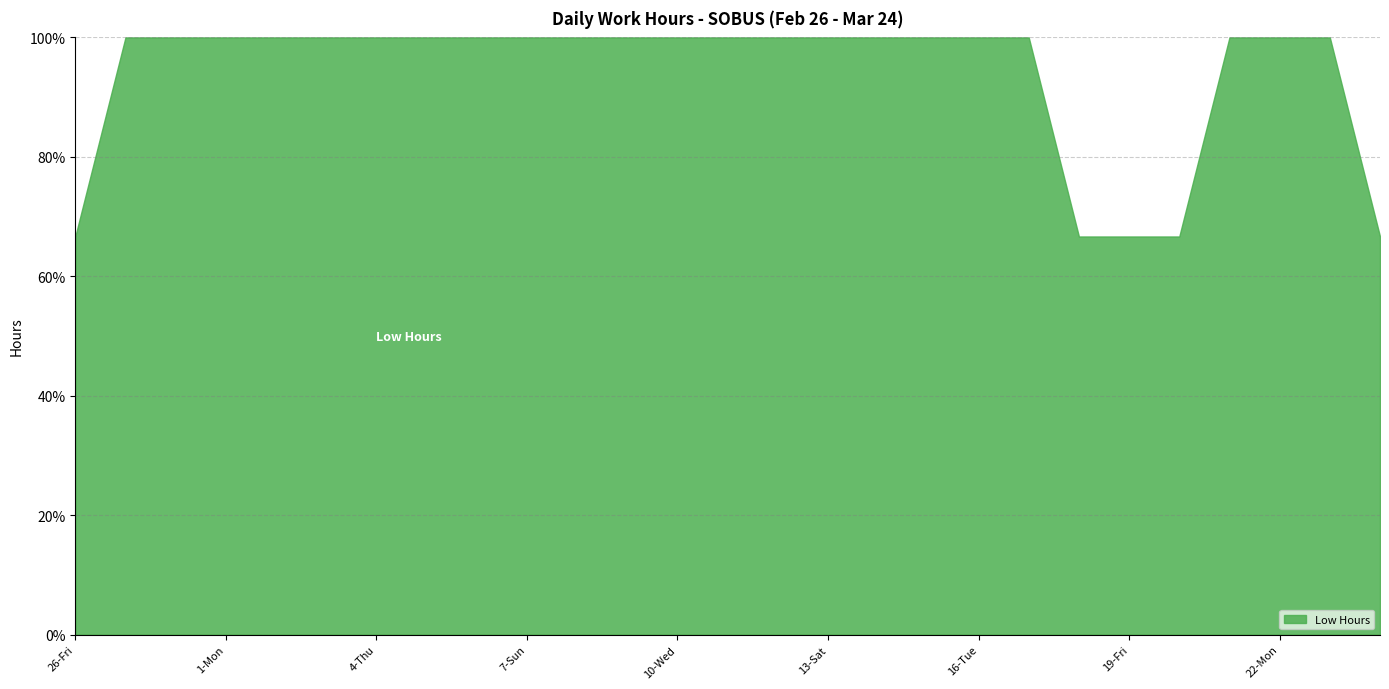

What is the difference between the second highest and minimum values?

33.3